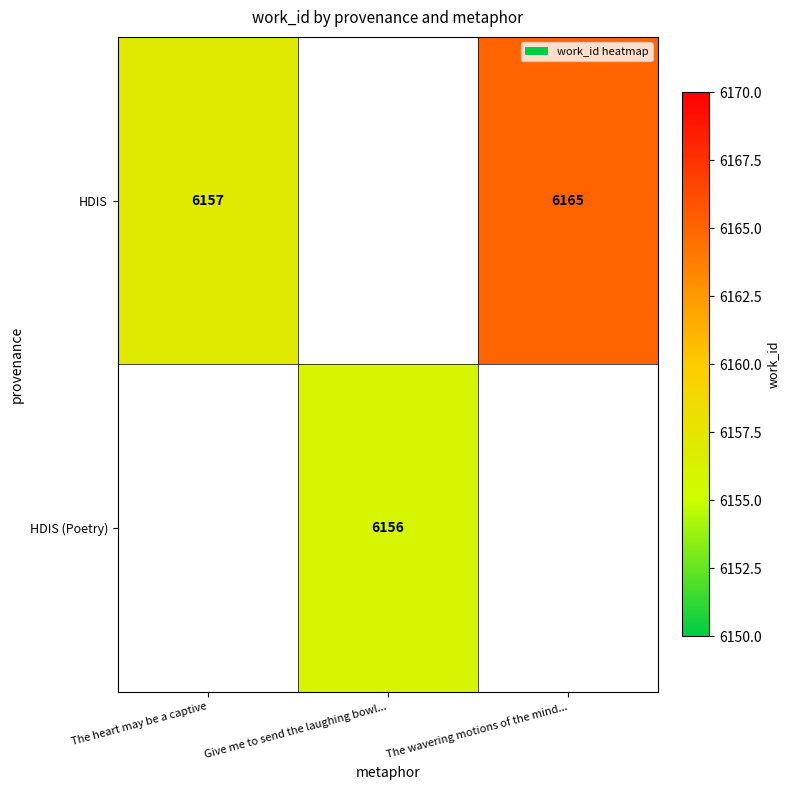

True or false: HDIS (Poetry) has a value of 9992 at Give me to send the laughing bowl....

False